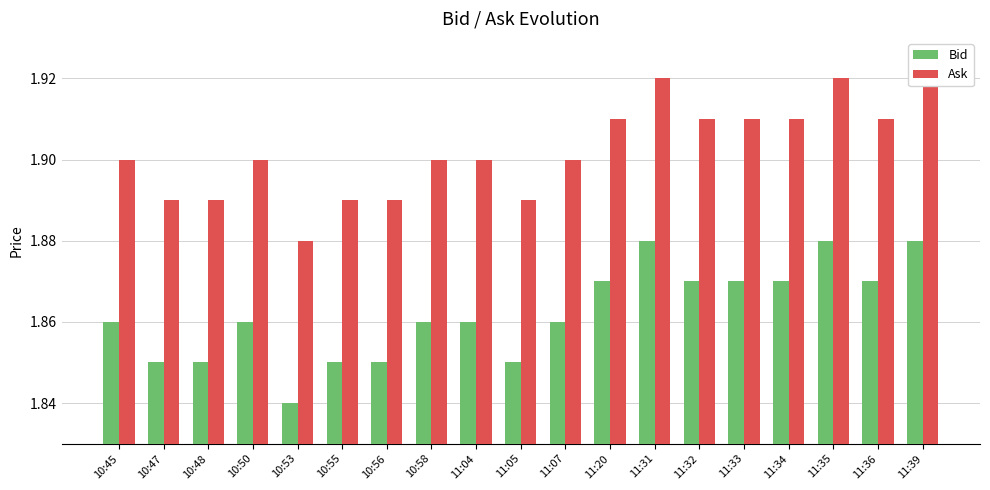

What is the average value of the Ask series?

1.9